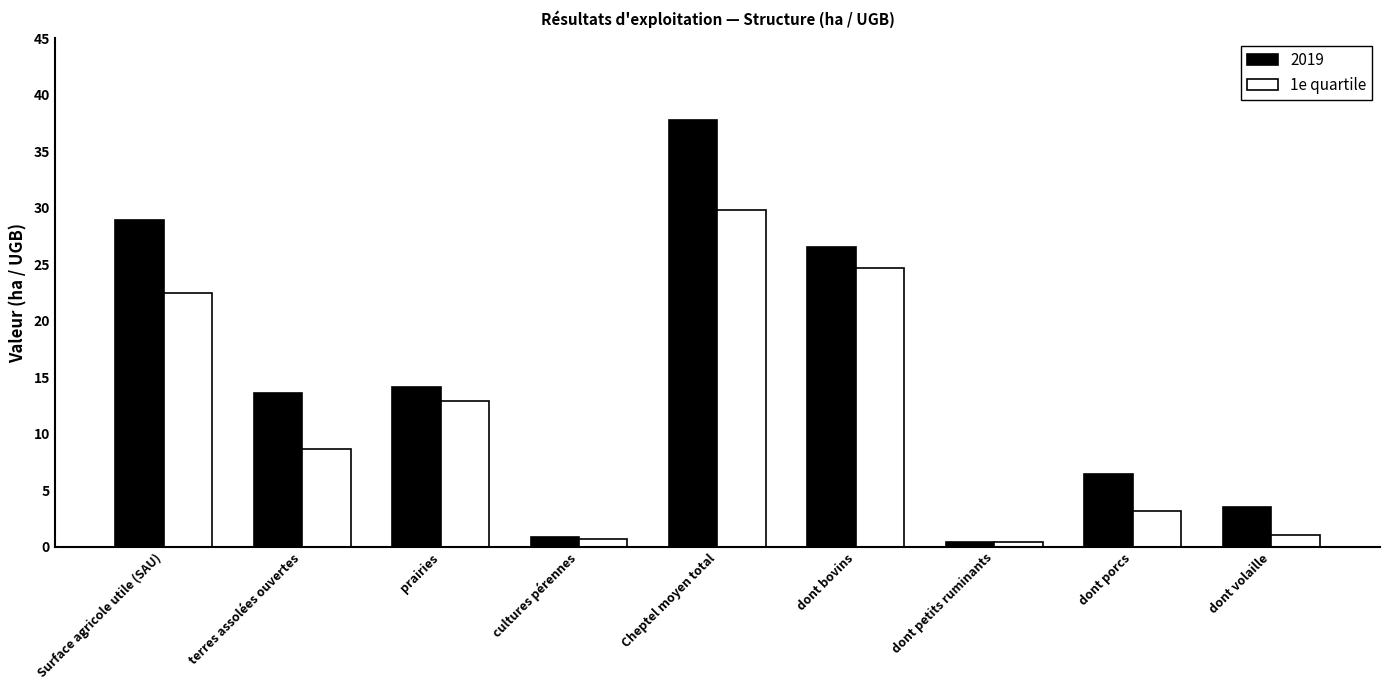

What value does the 2019 series have at prairies?

14.1